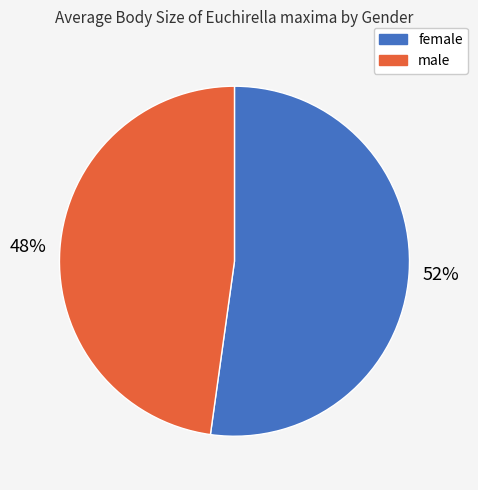

To the nearest percent, what portion does male represent?

48%